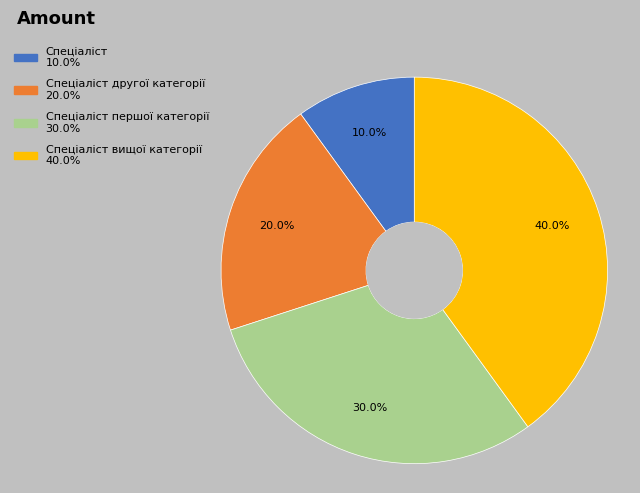

Is there a majority slice in this chart?

No